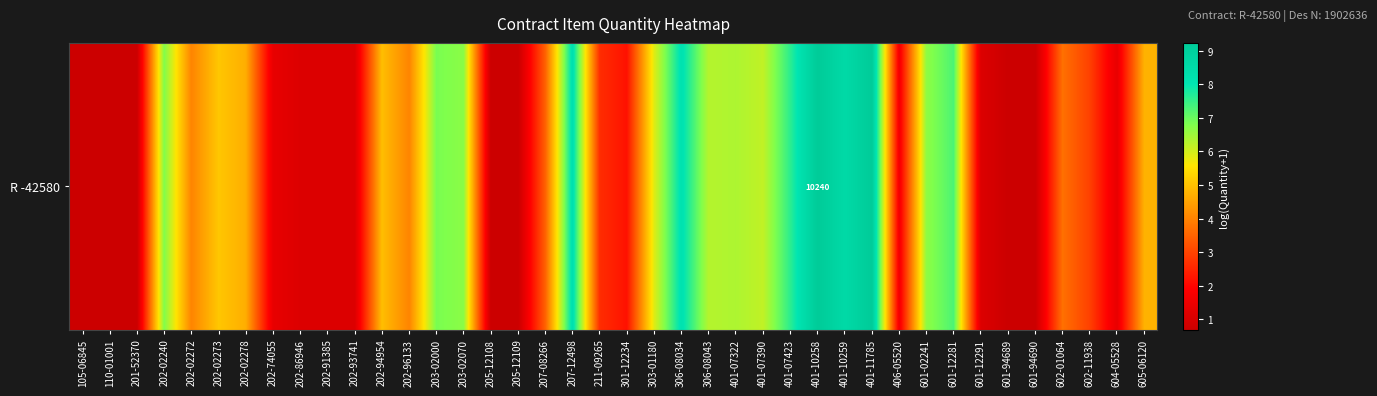

List the labels in order of value, largest first.

401-10258, 401-11785, 401-10259, 207-12498, 306-08034, 401-07423, 601-12281, 203-02000, 202-02240, 203-02070, 601-02241, 401-07322, 306-08043, 401-07390, 303-01180, 202-02273, 202-94954, 605-06120, 202-02278, 202-02272, 202-96133, 602-01064, 207-08266, 602-11938, 211-09265, 301-12234, 406-05520, 202-74055, 604-05528, 202-86946, 202-91385, 202-93741, 601-12291, 105-06845, 110-01001, 201-52370, 205-12108, 205-12109, 601-94689, 601-94690